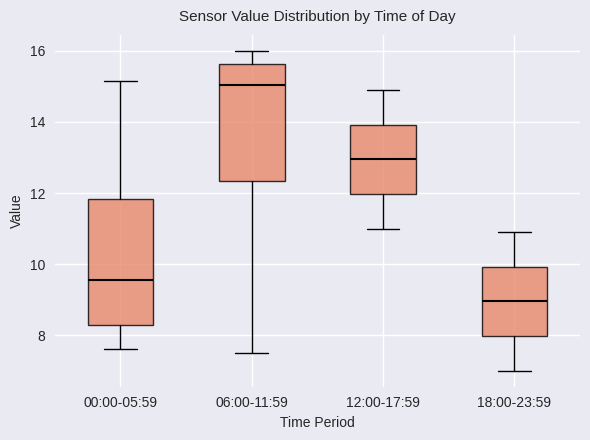

Comparing the boxes themselves (not the whiskers), which one is the tallest?

00:00-05:59